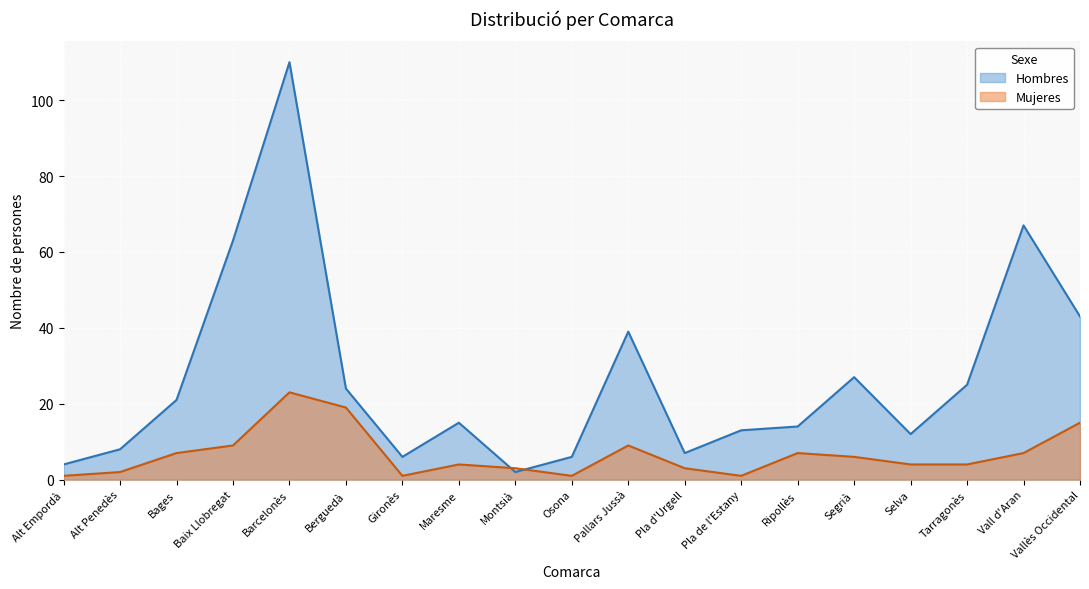

How many lines are shown in the chart?

2